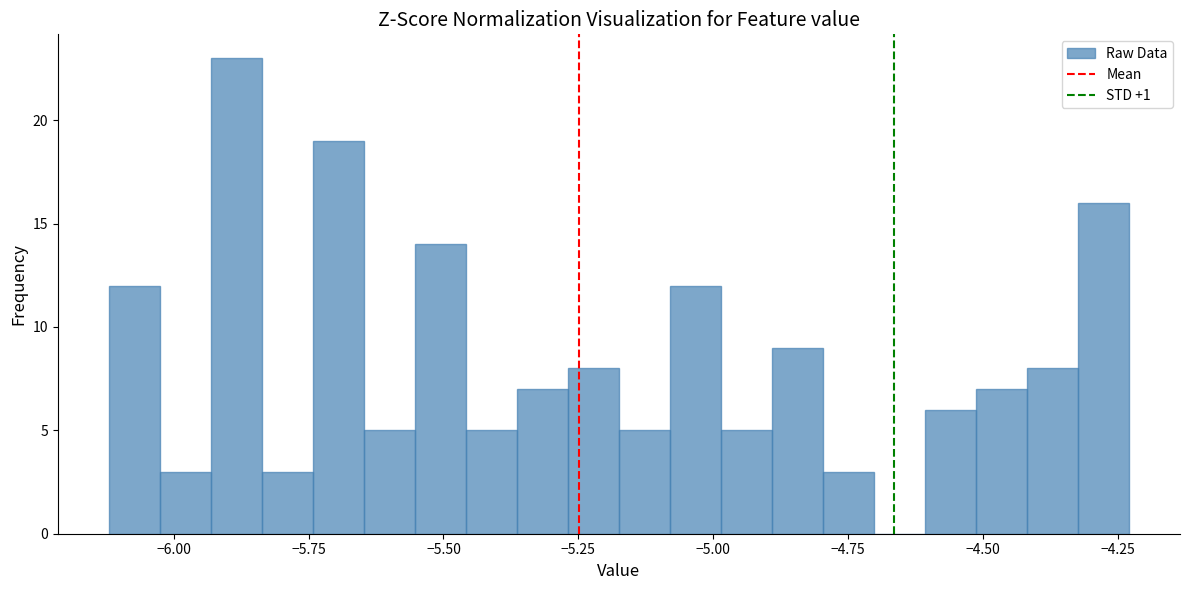

Around what value on the x-axis is the tallest bar? Give the approximate position of its centre, as read against the axis.

-5.90